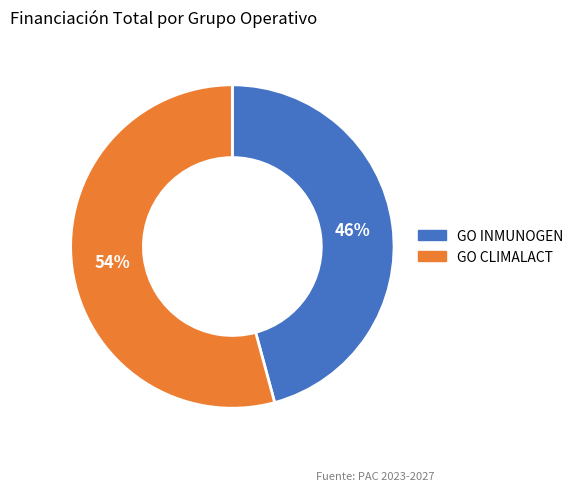

Between GO INMUNOGEN and GO CLIMALACT, which is larger?

GO CLIMALACT